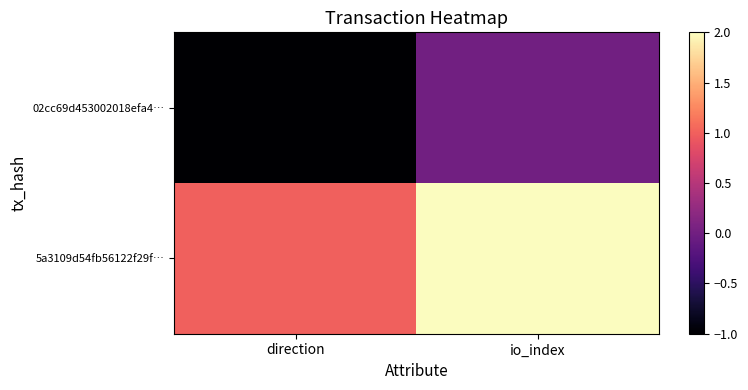

At which category is the sum across all series the highest?

io_index